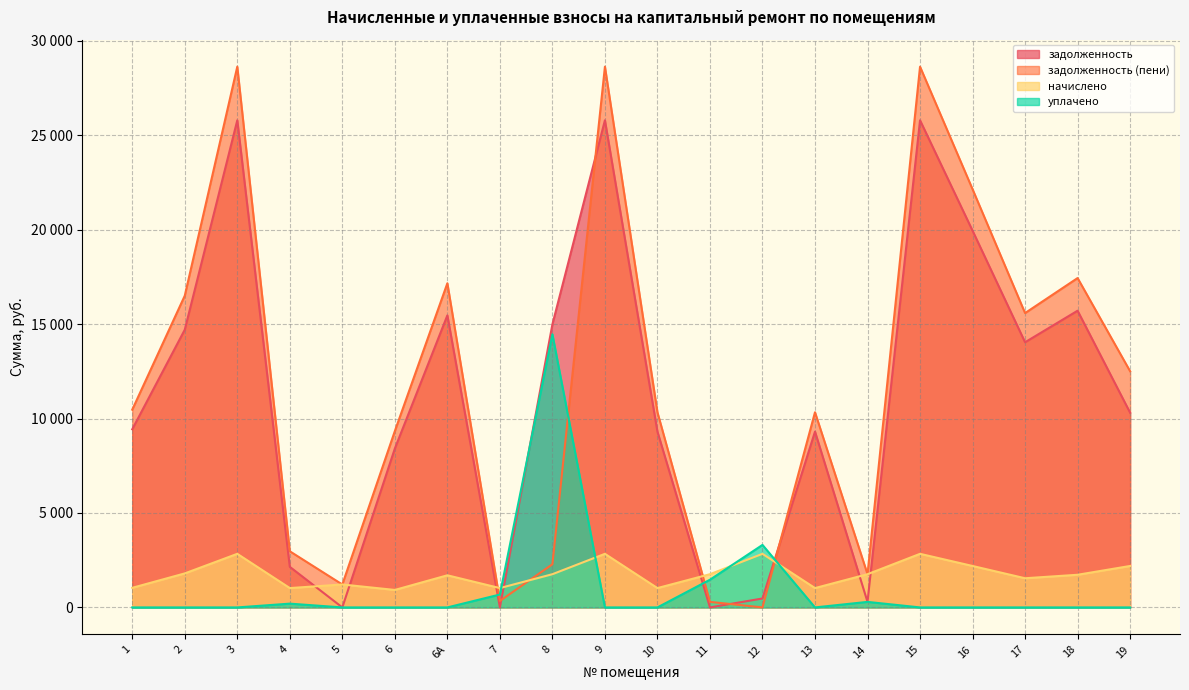

What is the difference between the second highest and minimum values in the задолженность series?

25790.6